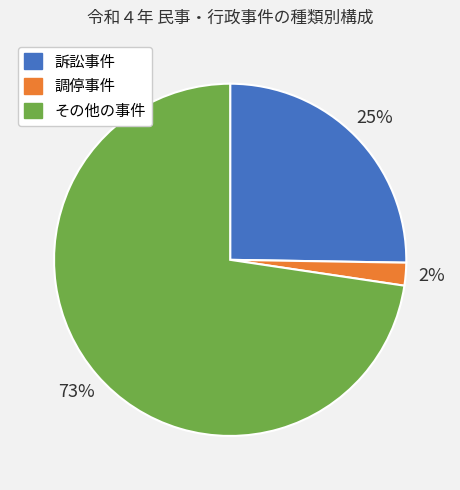

Which category has the biggest portion of the pie?

その他の事件